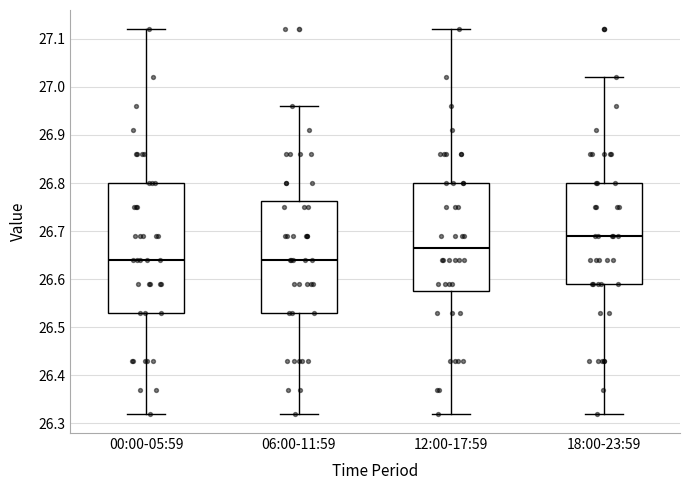

Which box is the tallest, from its lower edge to its upper edge?

00:00-05:59